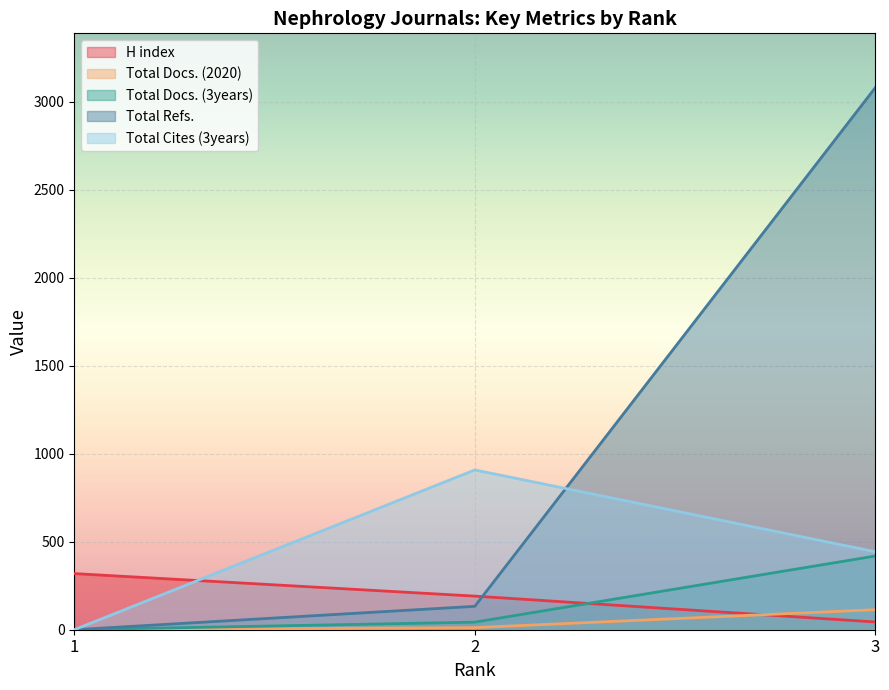

At 3, list the series in order from smallest to largest.

H index, Total Docs. (2020), Total Docs. (3years), Total Cites (3years), Total Refs.